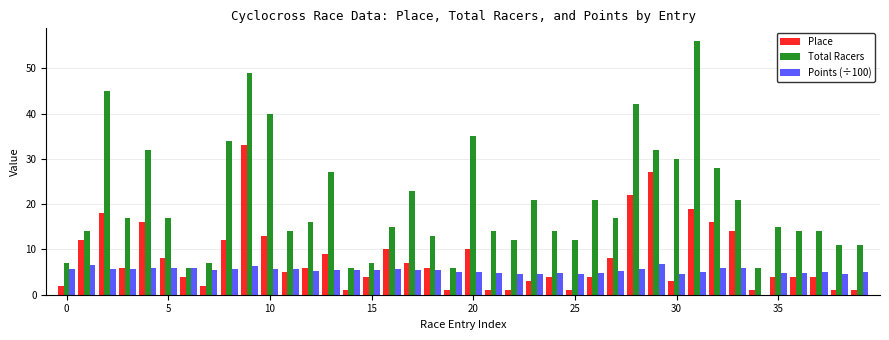

Which series has the largest total across all categories?

Total Racers